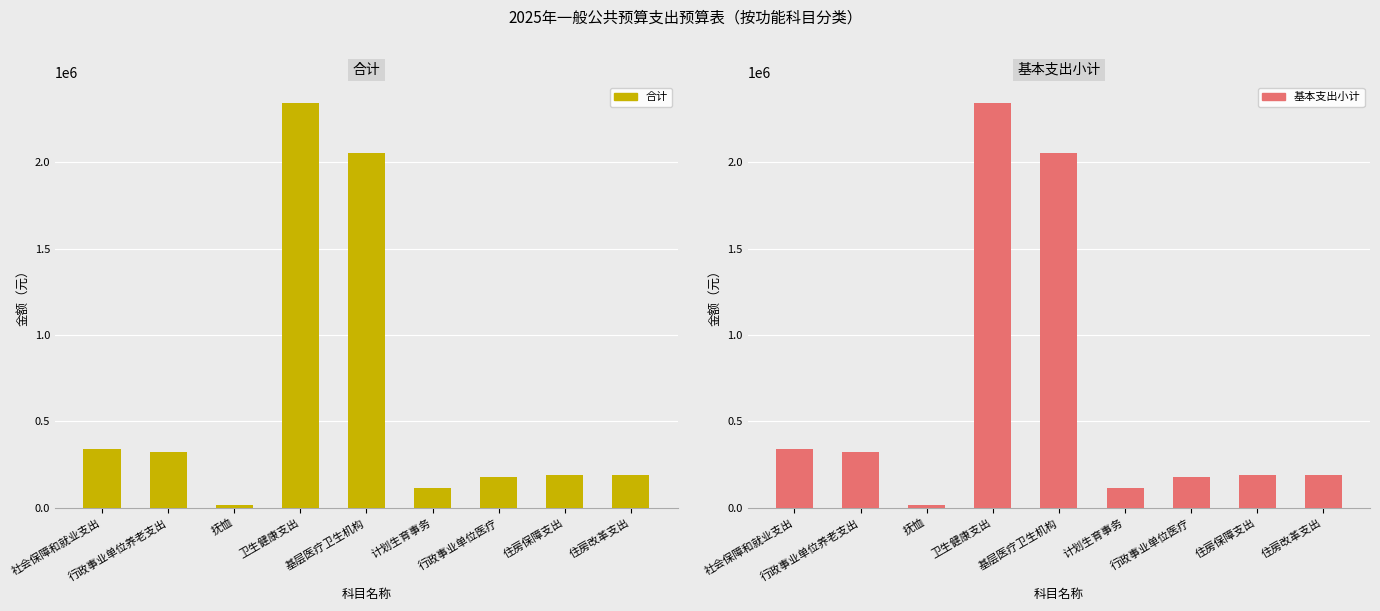

Which series has the largest total across all categories?

合计